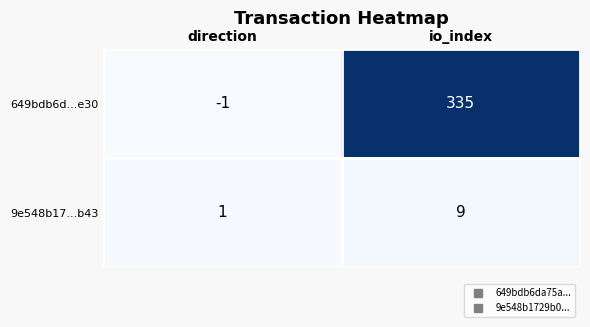

What is the total value across all series at io_index?

344